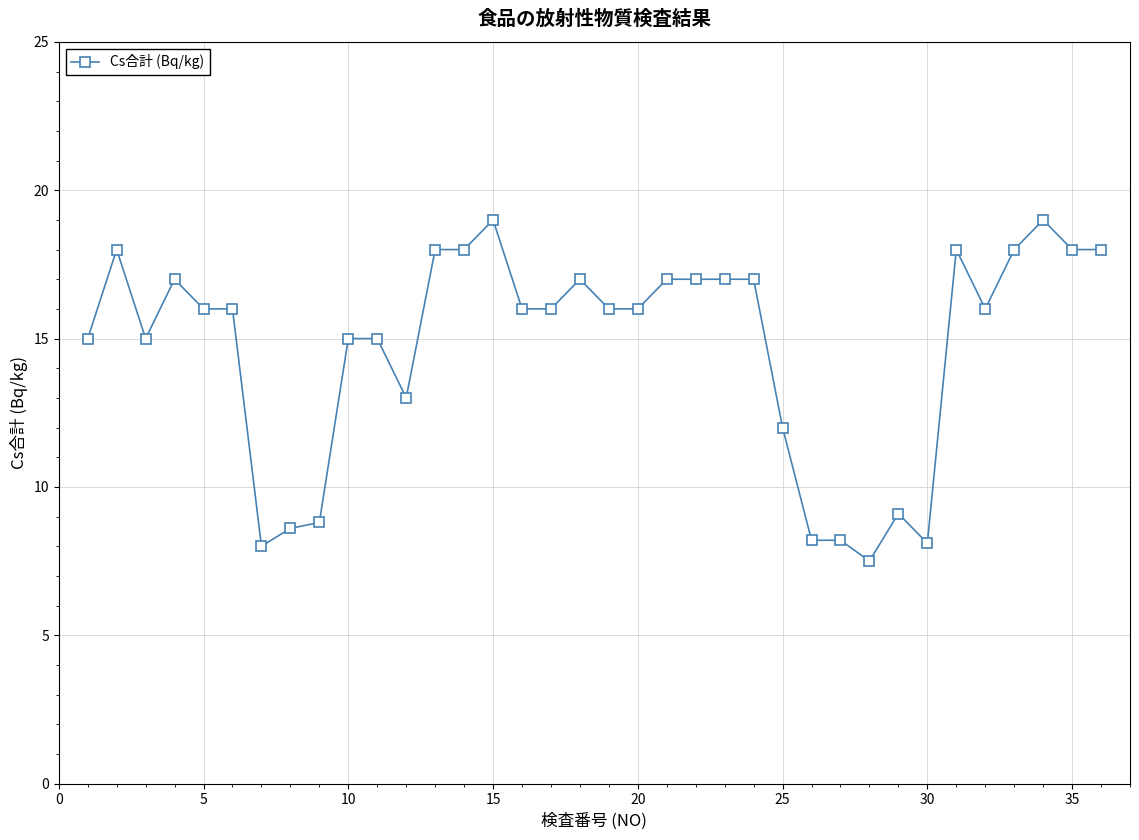

Count the number of categories in the chart.

36